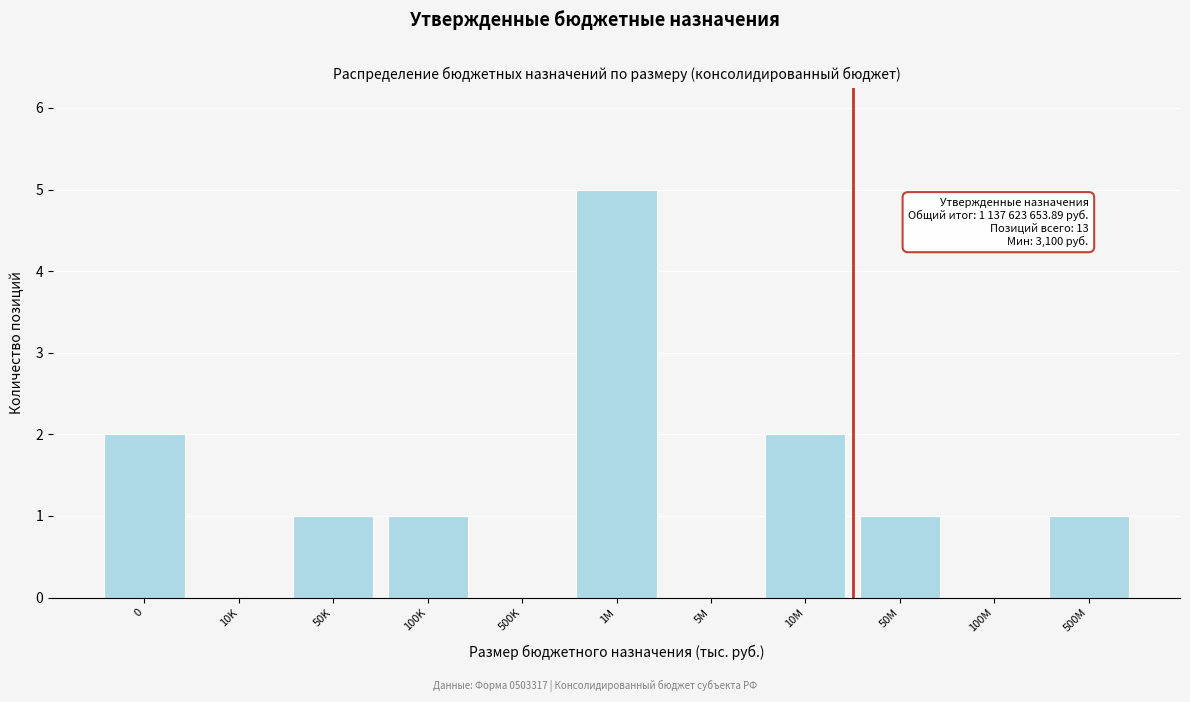

Reading right to left, what are all the values shown in this chart?

500M=1	100M=0	50M=1	10M=2	5M=0	1M=5	500K=0	100K=1	50K=1	10K=0	0=2